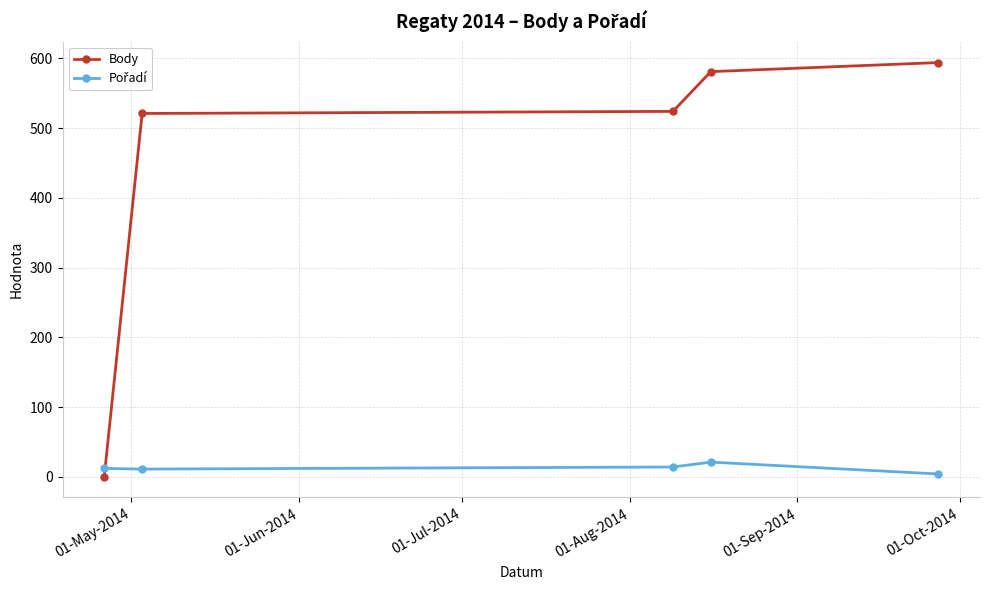

What is the difference between the second highest and minimum values in the Body series?

581